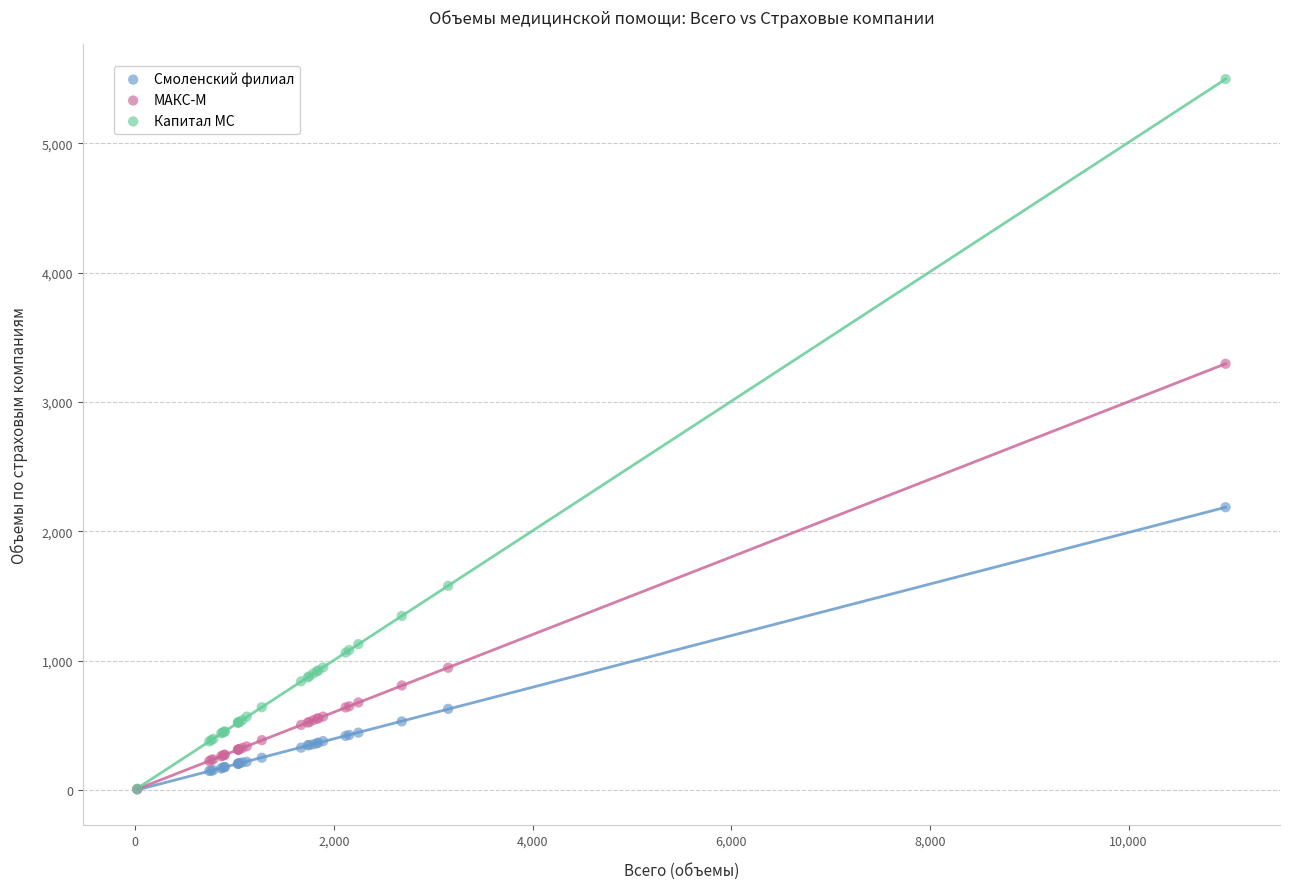

Which series has the widest spread of Y values?

Капитал МС